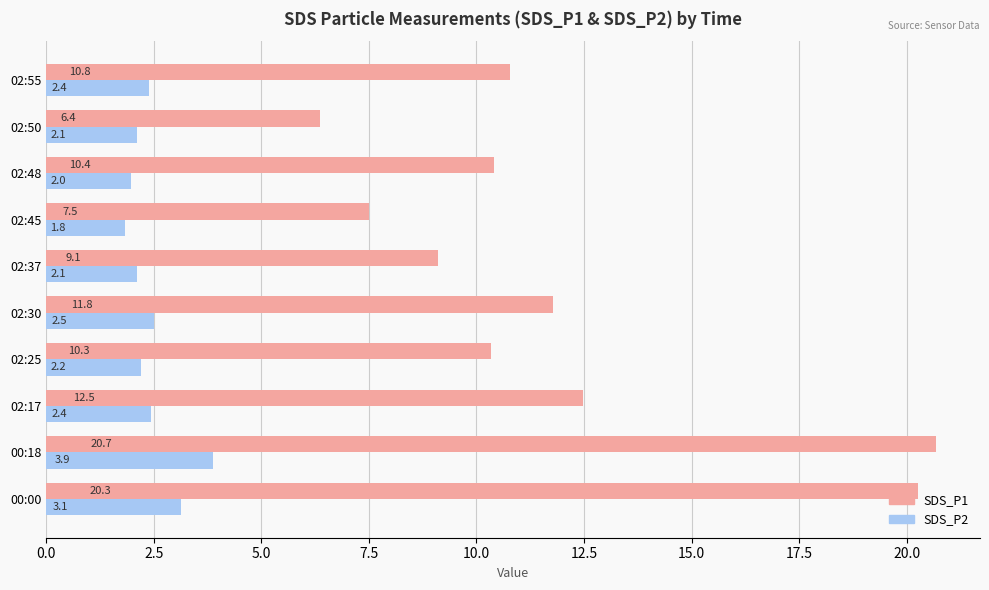

Which series has the widest spread of values?

SDS_P1